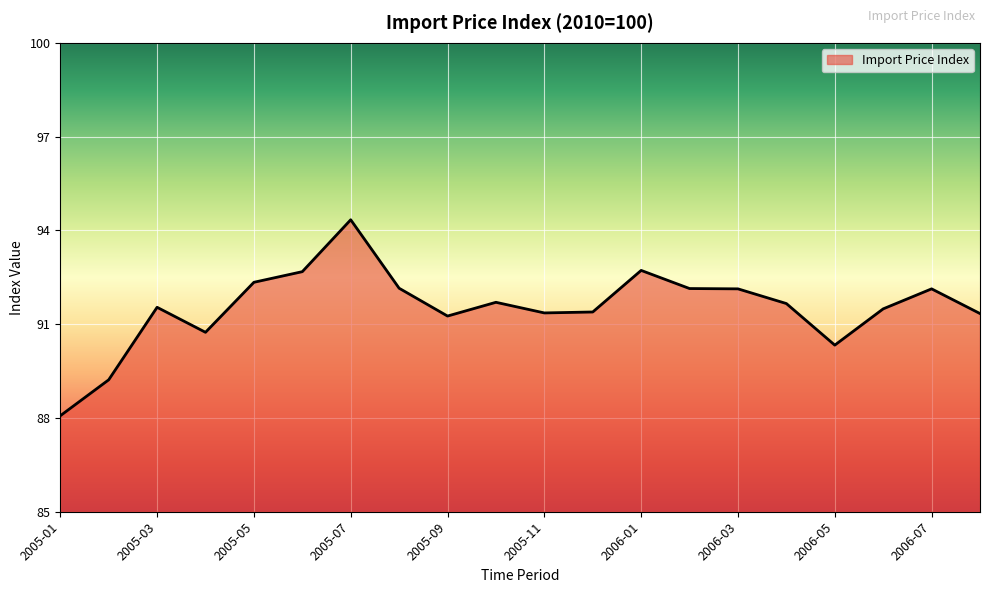

What is the smallest value displayed?

88.1